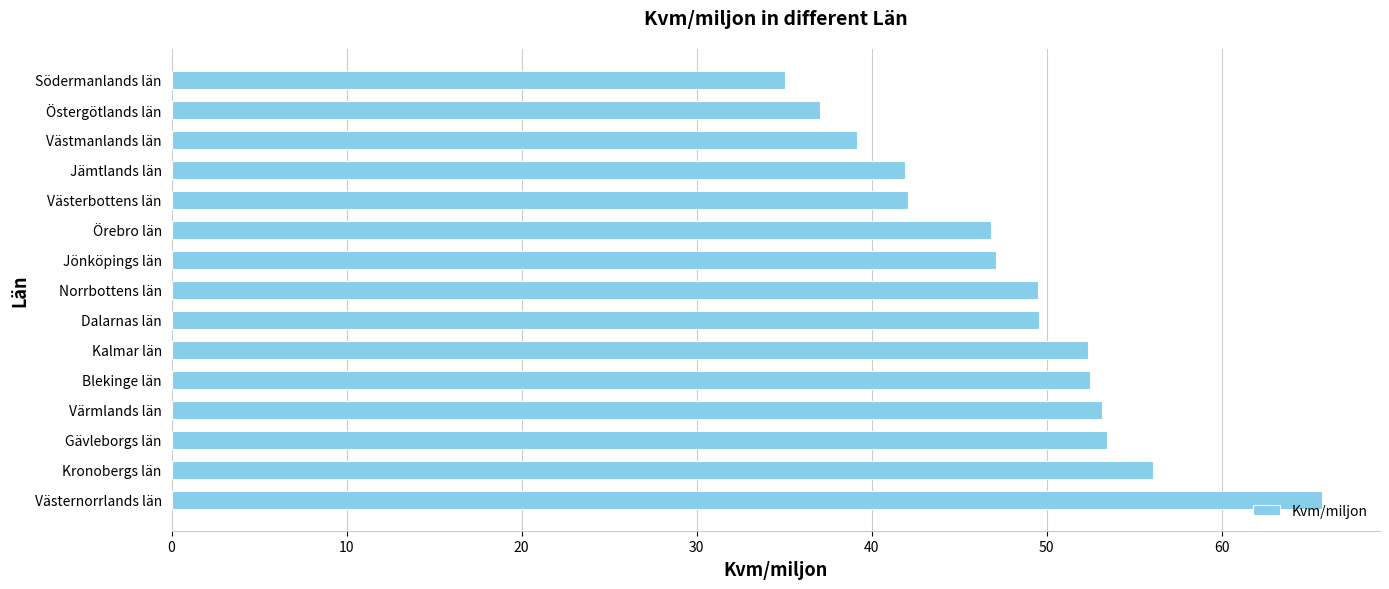

What is the average value?

48.1